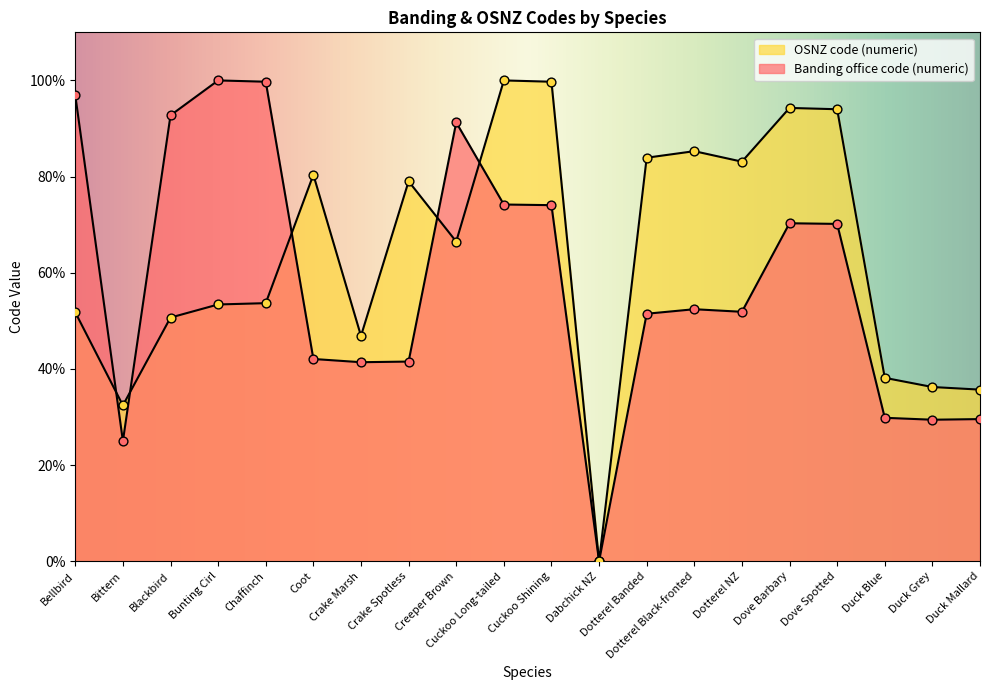

Which series reaches the maximum Y coordinate?

Banding office code (numeric)